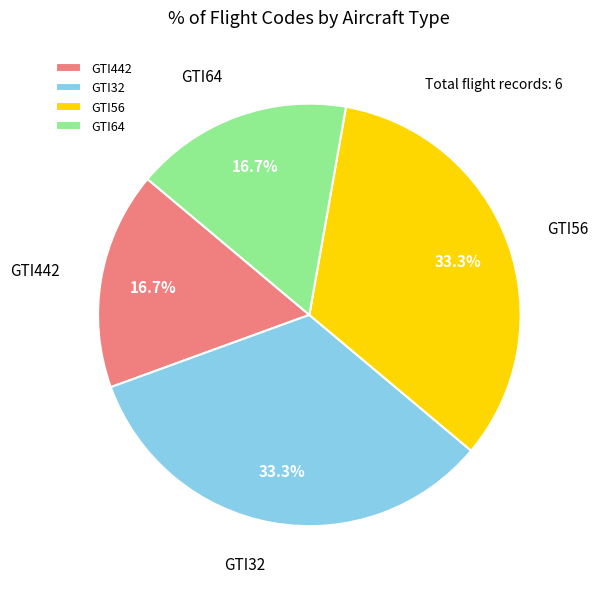

What is the total percentage of GTI442 and GTI56?

50.0%